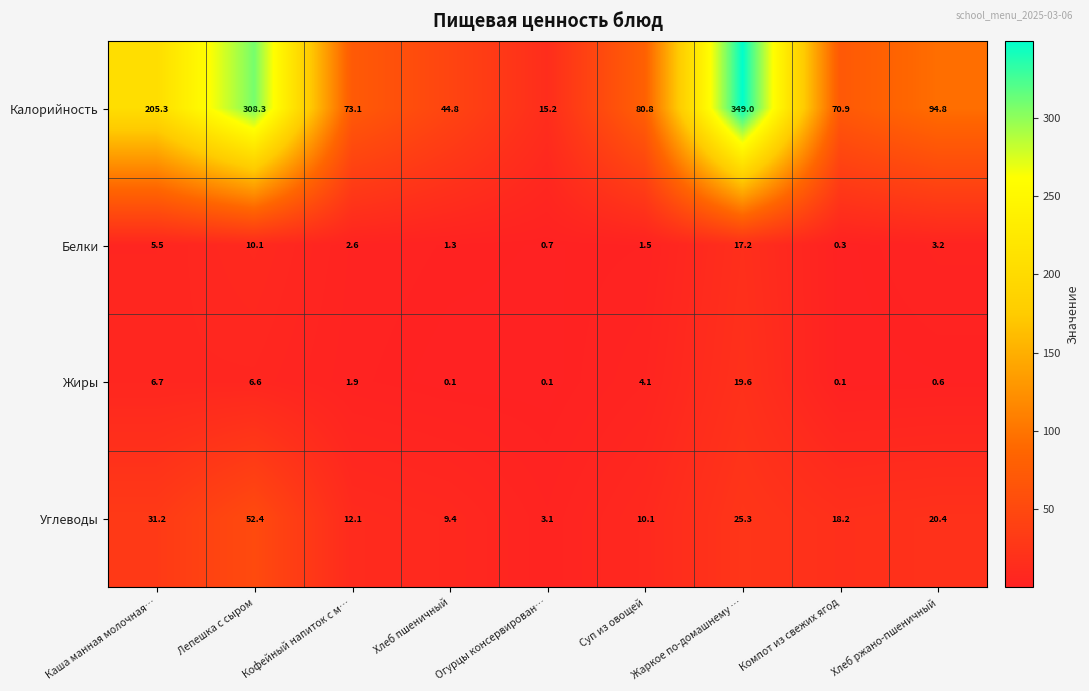

The value of Калорийность at Хлеб ржано-пшеничный is 94.8. True or false?

True